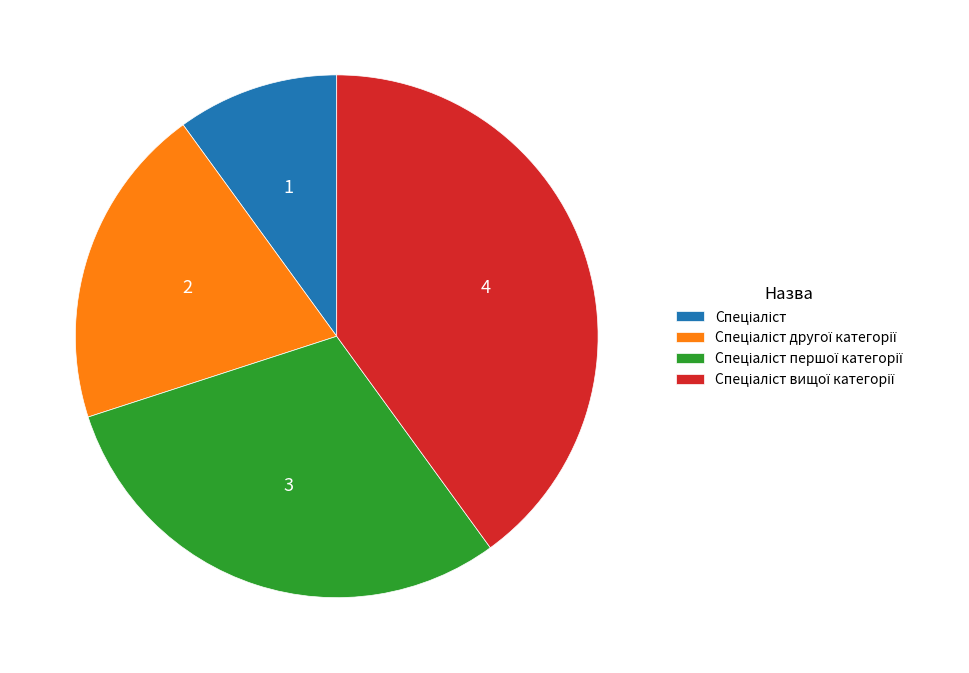

Does any single category account for the majority?

No